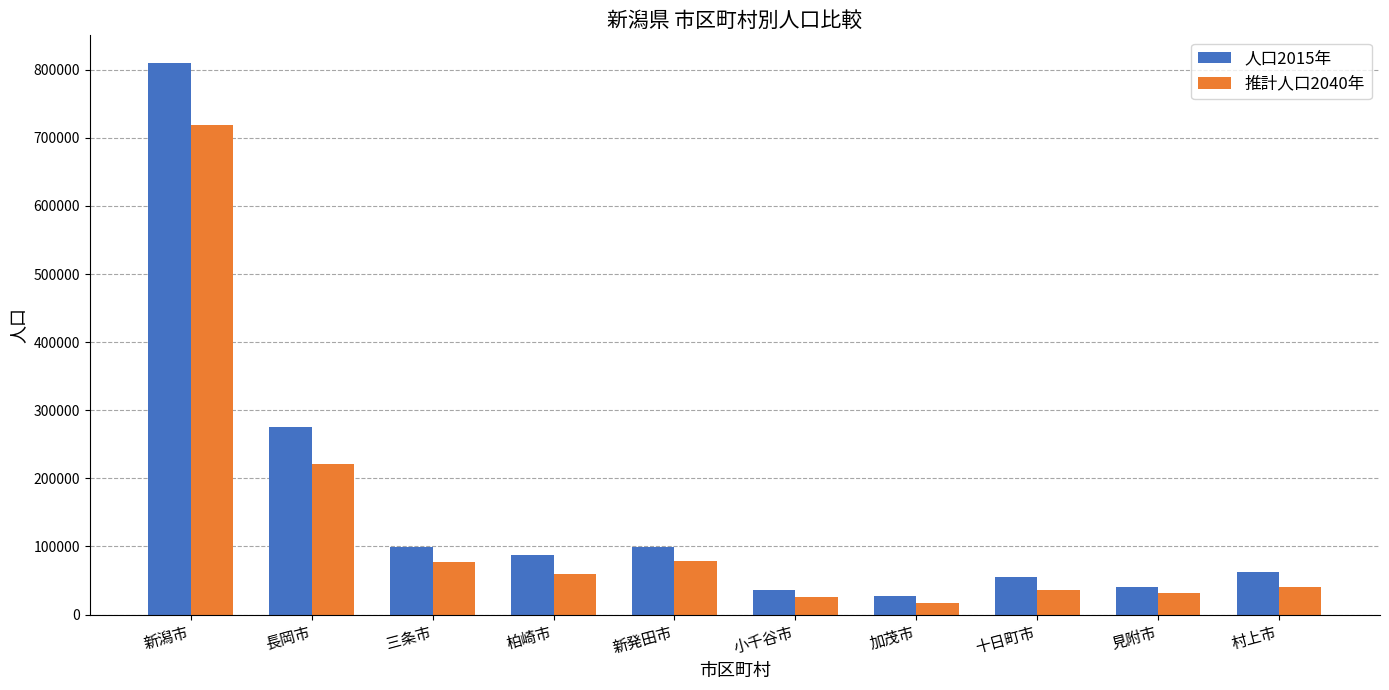

Is the value of 人口2015年 at 村上市 greater than the value of 推計人口2040年 at 長岡市?

No